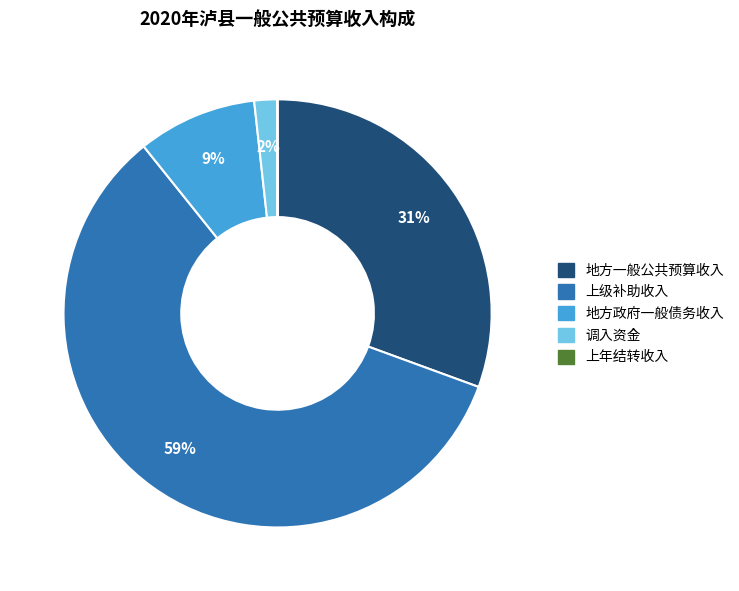

Which slice represents more than half of the pie?

上级补助收入